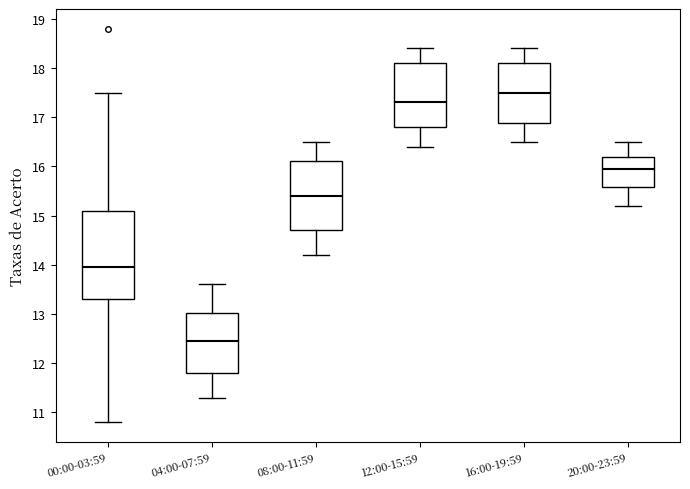

Which box has the lowest median line?

04:00-07:59